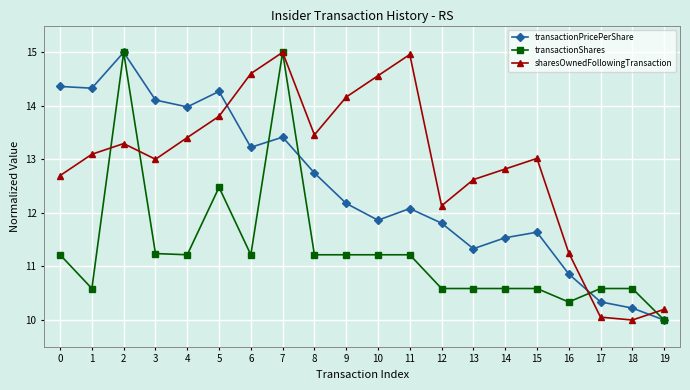

True or false: transactionPricePerShare has a value of 20.7 at 15.

False